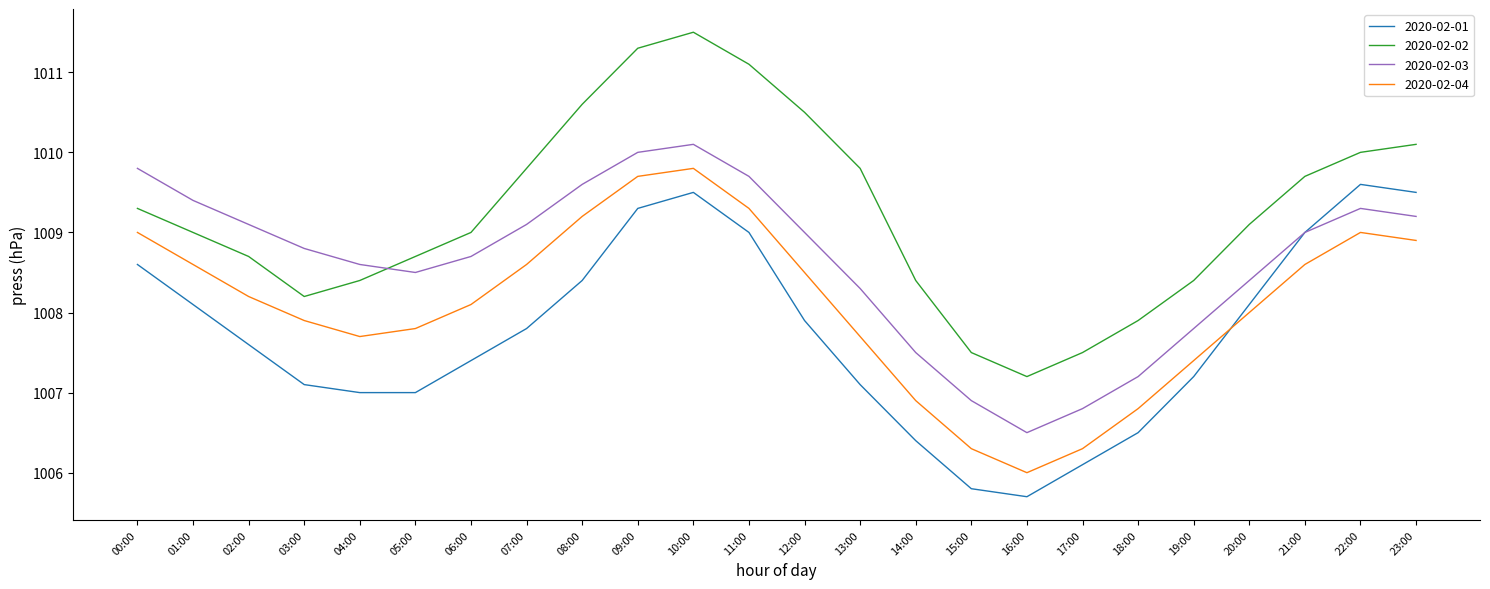

True or false: 2020-02-02 and 2020-02-01 intersect in this chart.

False